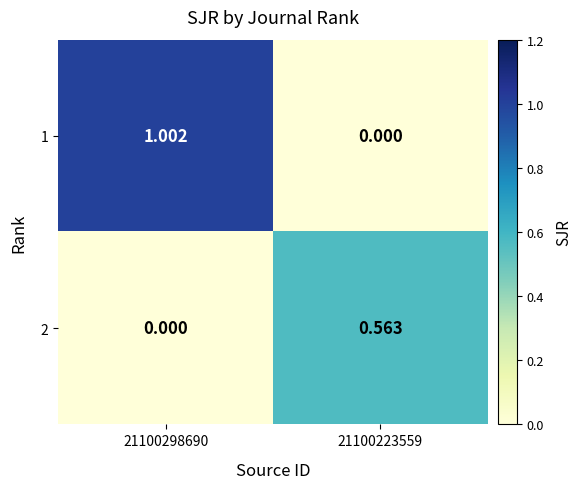

How many distinct data groups are displayed?

2